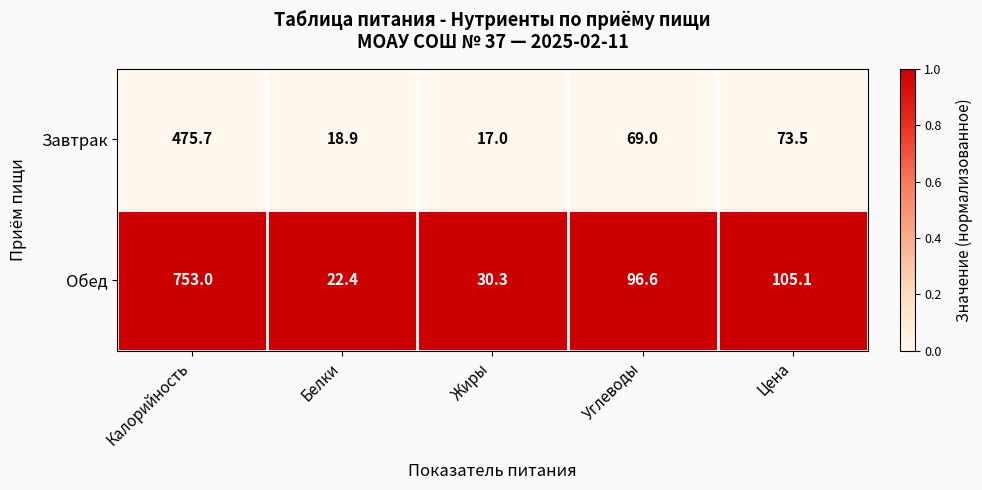

Reading left to right, what are all the values shown in this chart?

Завтрак: Калорийность=475.7	Белки=18.9	Жиры=17.0	Углеводы=69.0	Цена=73.5
Обед: Калорийность=753.0	Белки=22.4	Жиры=30.3	Углеводы=96.6	Цена=105.1